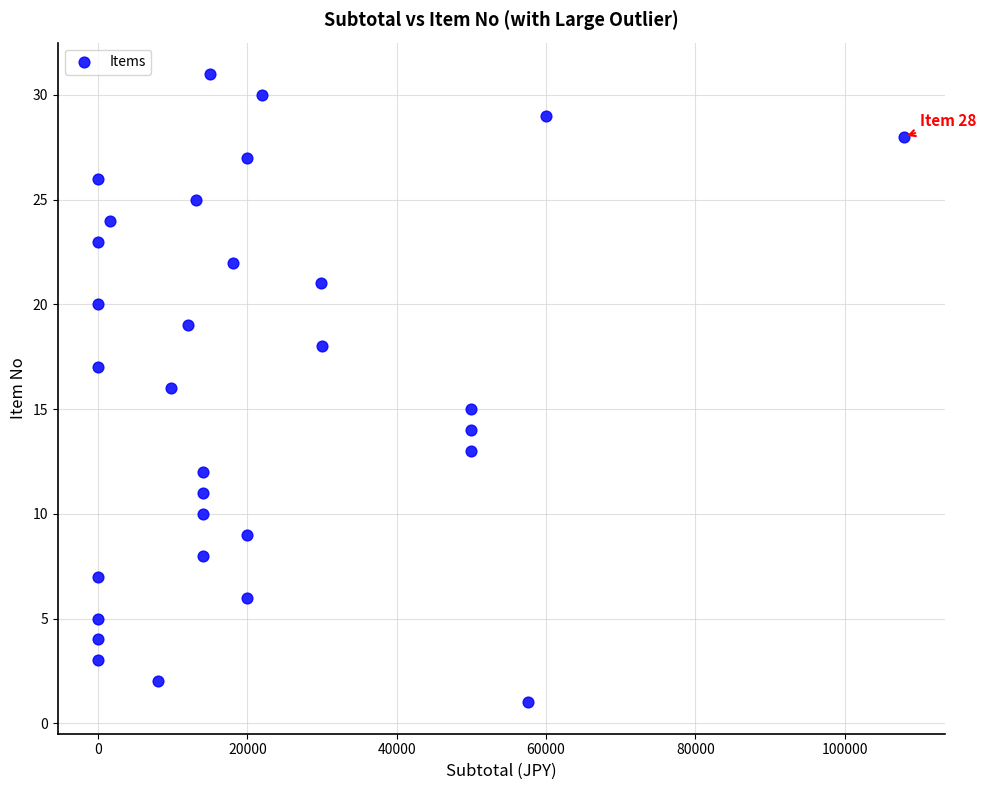

What is the range of X values (max minus min)?

108000